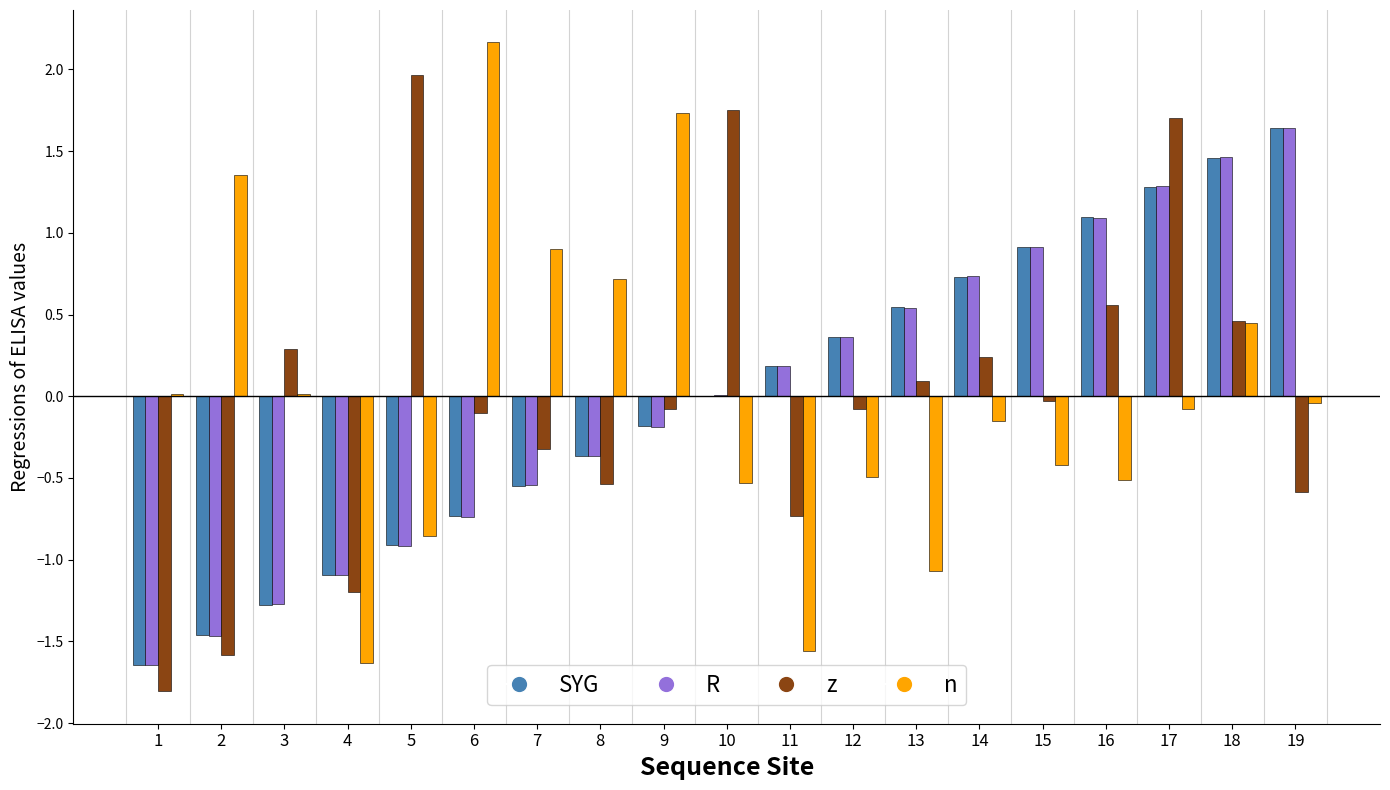

Which label corresponds to the largest value in the chart?

6